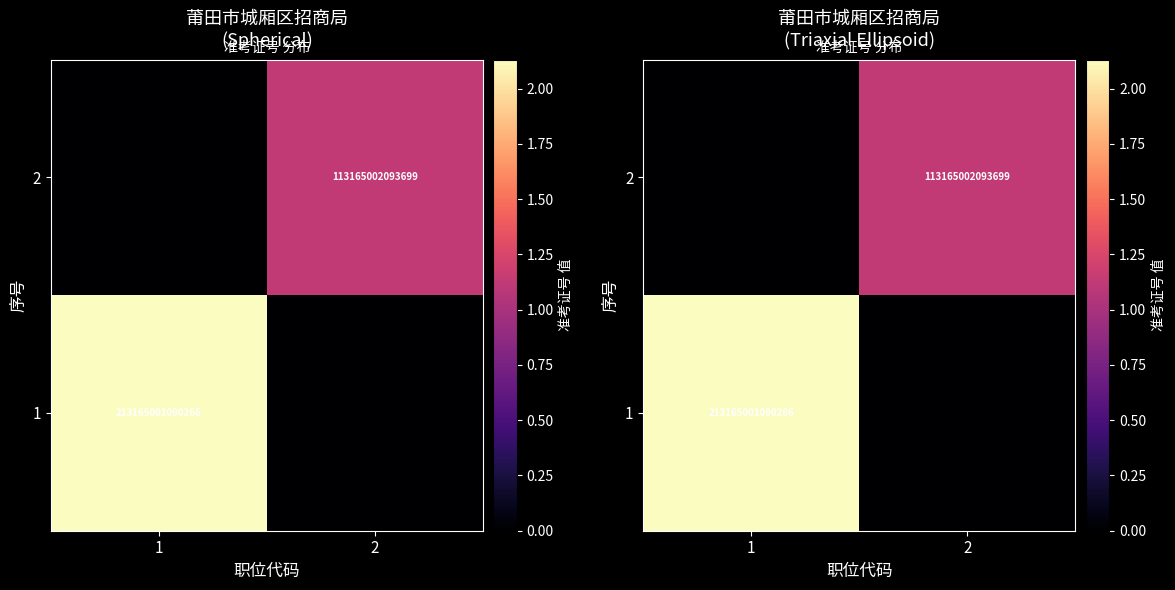

What is the approximate value of 1 at 1, to the nearest 10?

213165001090270